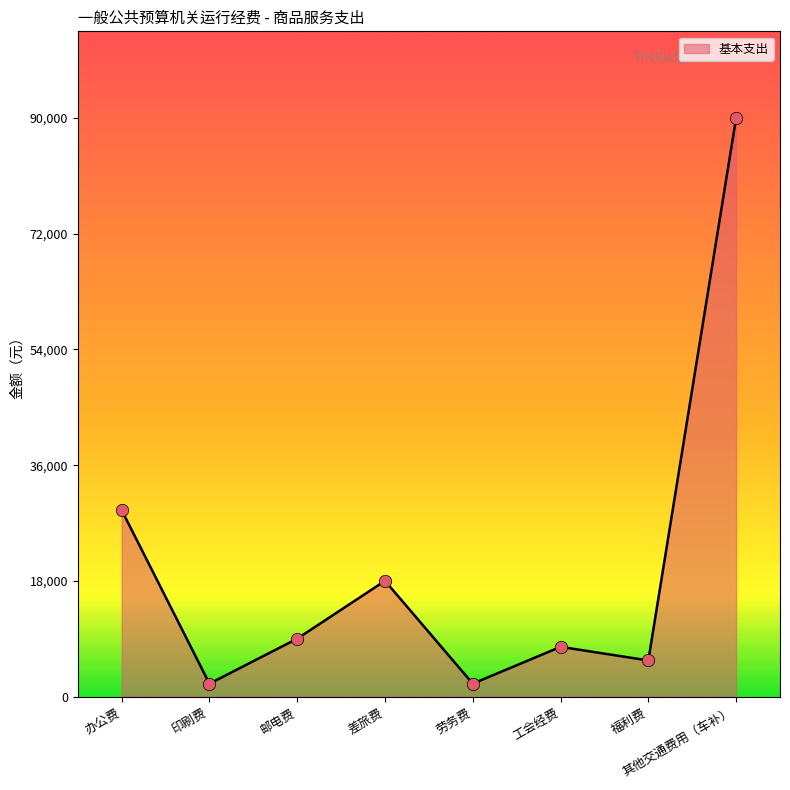

What is the change in value from 劳务费 to 其他交通费用（车补）?

+88000